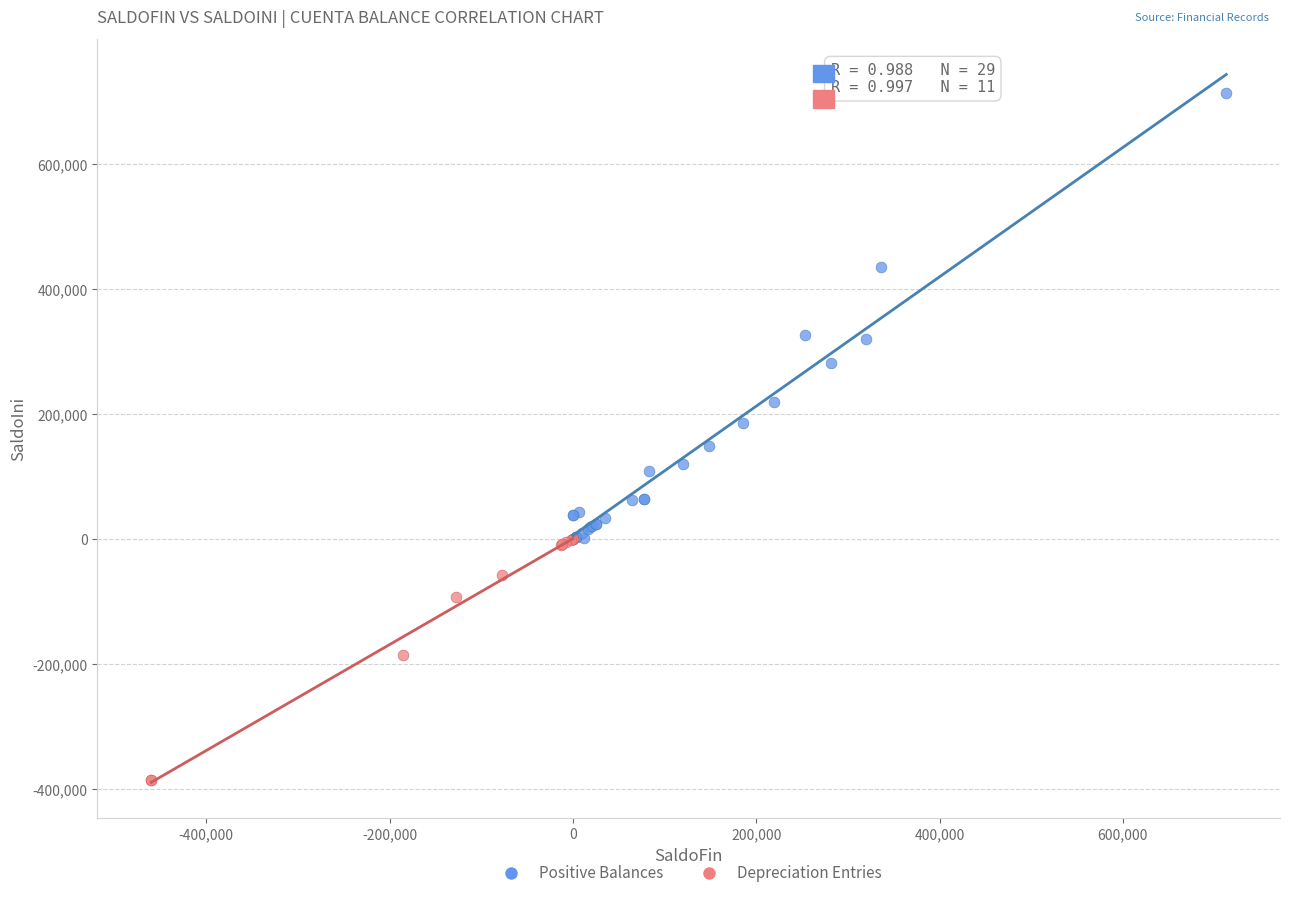

Which series reaches the maximum Y coordinate?

Positive Balances